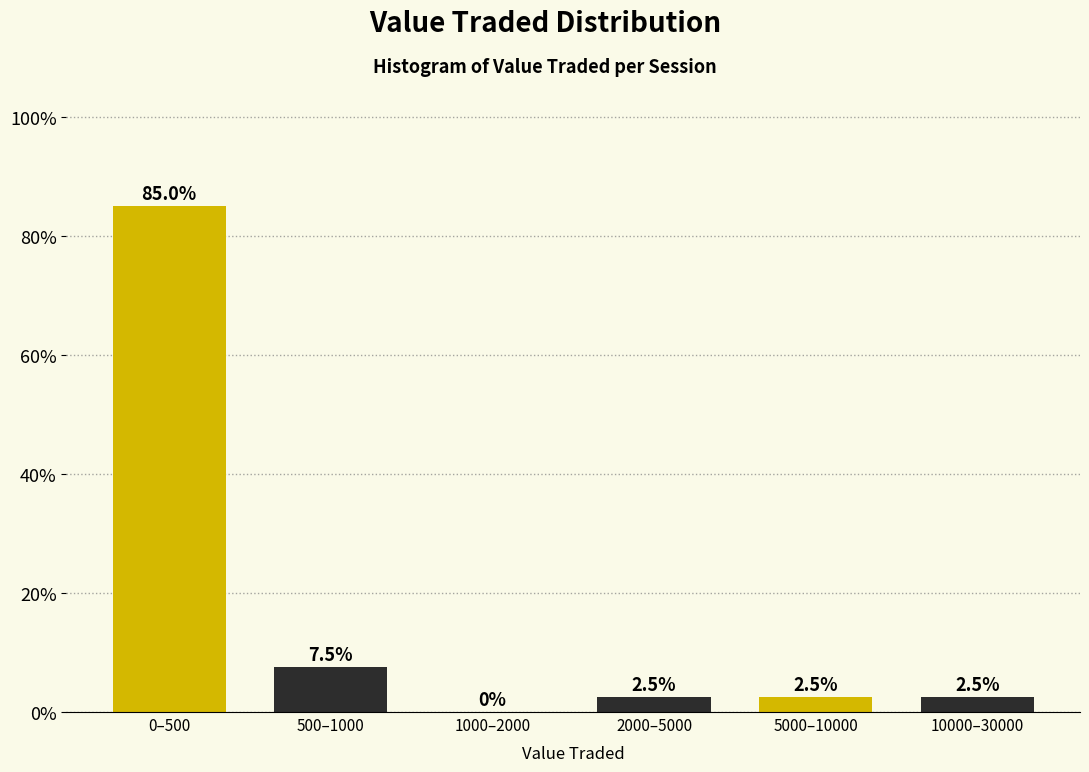

Reading left to right, list all the values displayed in this chart.

0–500=85.0	500–1000=7.5	1000–2000=0.0	2000–5000=2.5	5000–10000=2.5	10000–30000=2.5